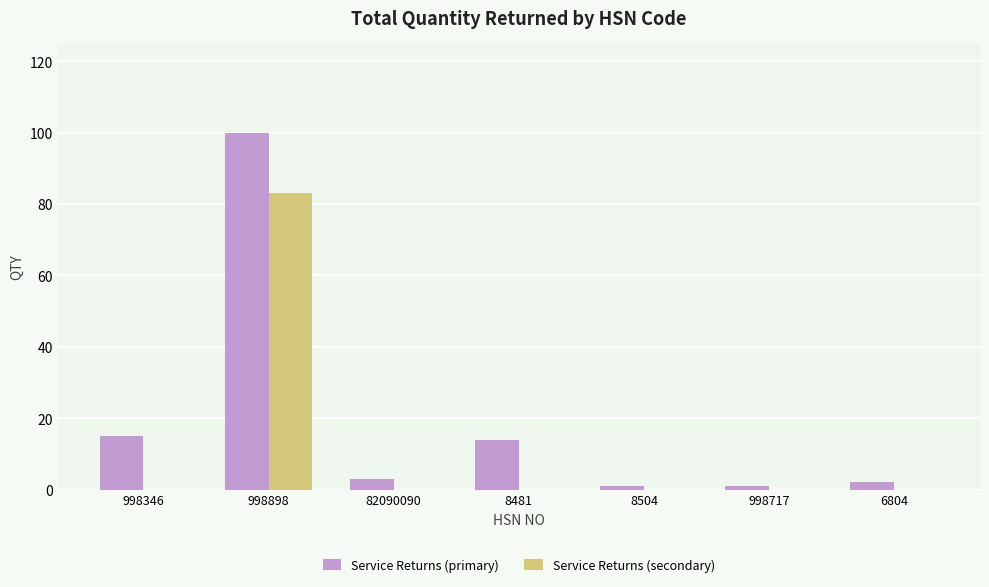

True or false: Service Returns (secondary) has a value of 83 at 998898.

True